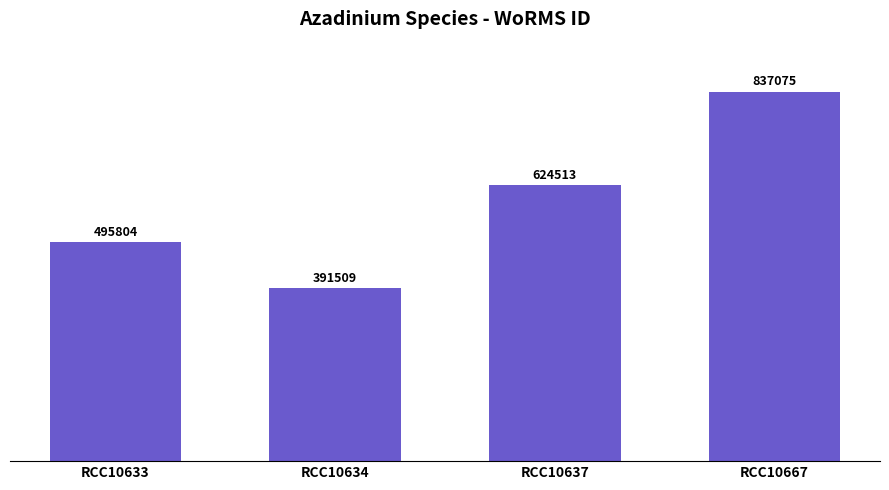

How many categories are shown in the chart?

4